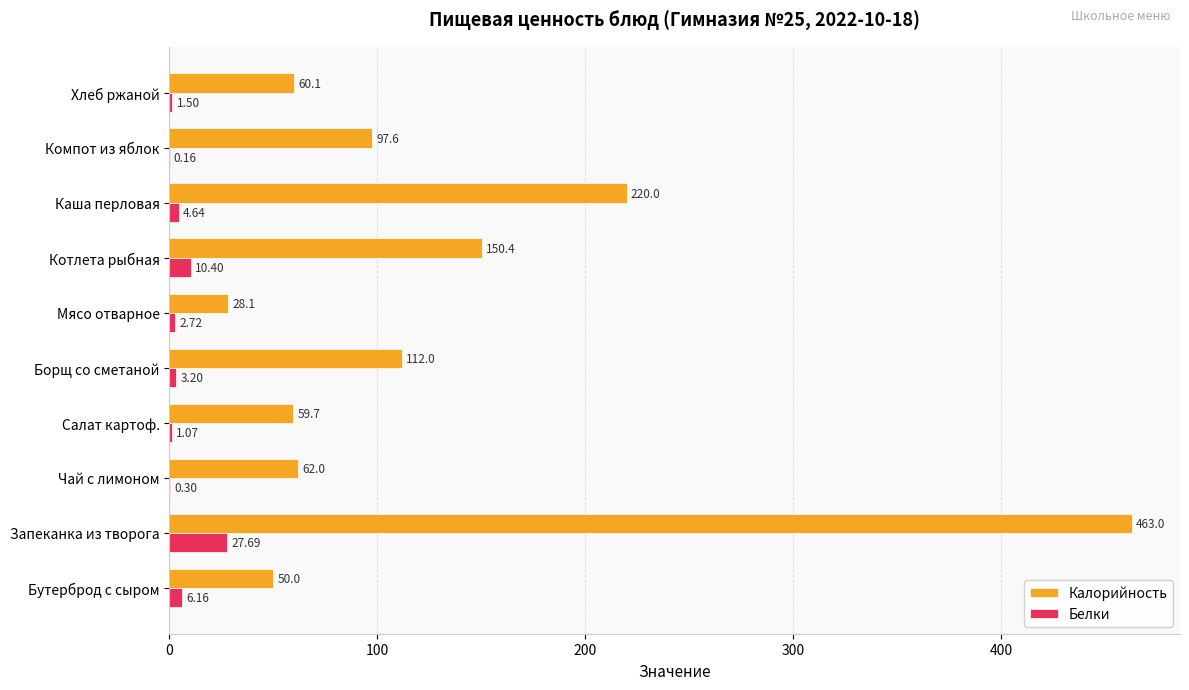

Which series has the largest total across all categories?

Калорийность